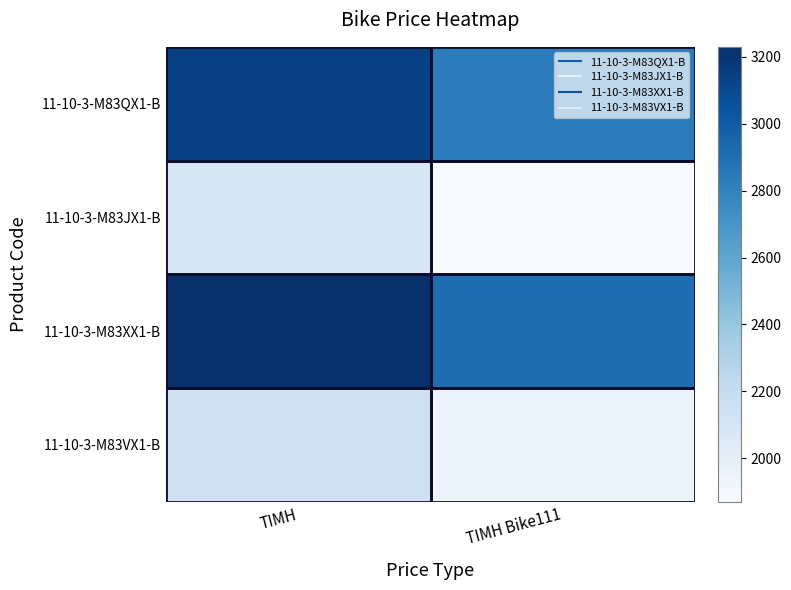

At how many categories does at least one series exceed 2545?

2